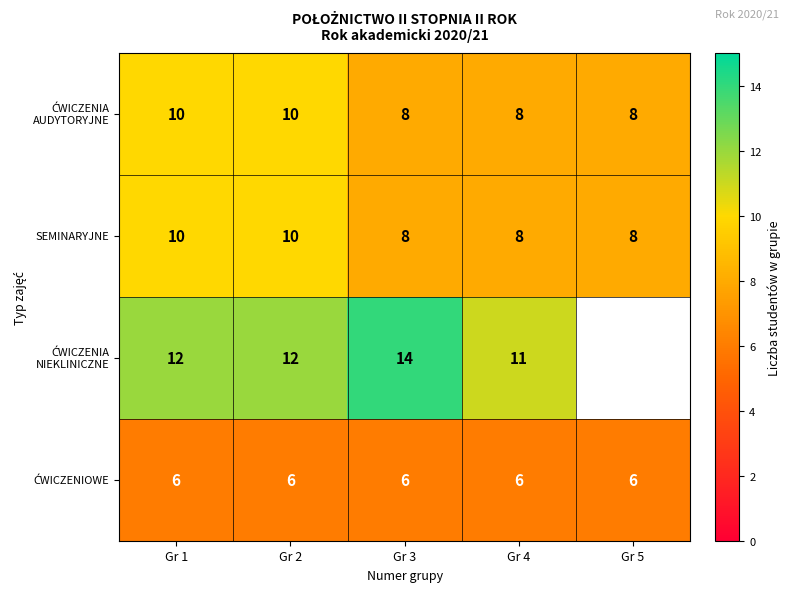

Which label corresponds to the smallest value in the chart?

Gr 1